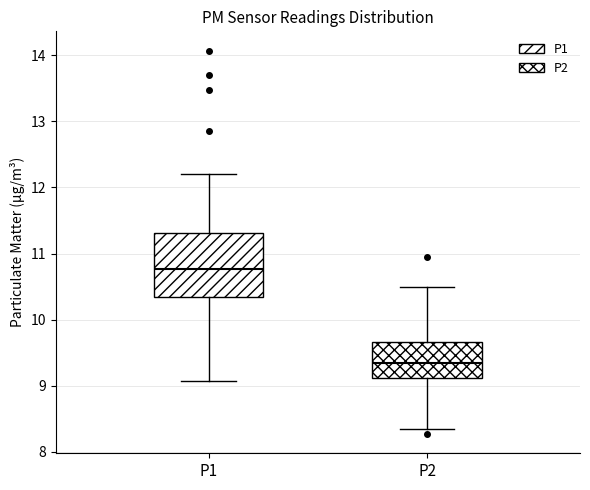

Reading left to right, read every box against the y-axis: the position of its median line, the range the box covers, and the ends of its whiskers. The values are not printed on the chart, so give them approximately, as read against the axis.

P1: median 10.8, box 10.3 to 11.3, whiskers 9.1 to 12.2
P2: median 9.4, box 9.1 to 9.7, whiskers 8.4 to 10.5